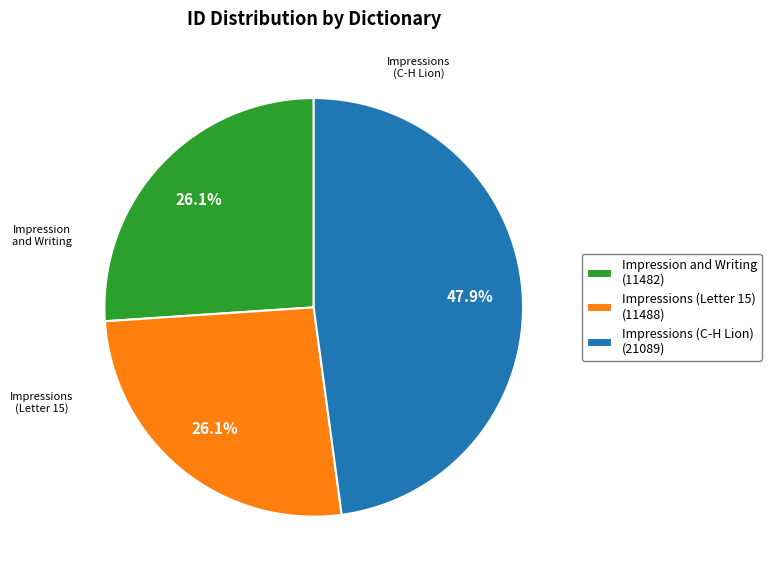

Does Impression and Writing represent more than half of the total?

No